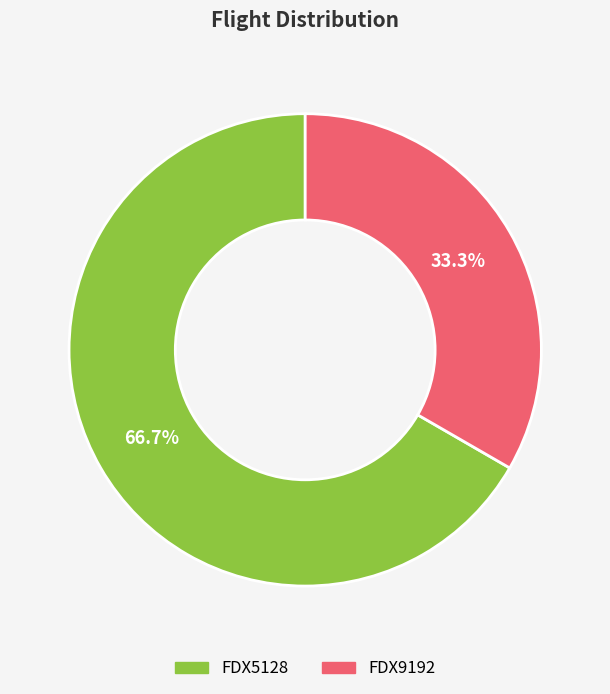

Which category has the smallest portion of the pie?

FDX9192